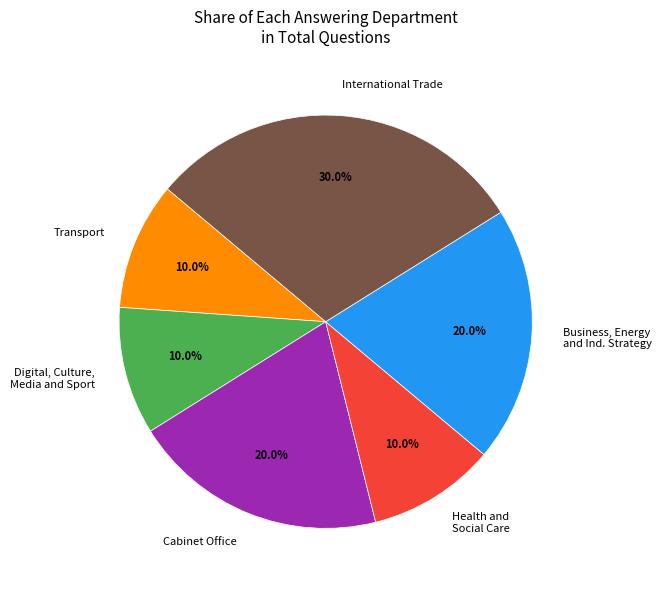

Which has a higher value, Digital, Culture, Media and Sport or International Trade?

International Trade